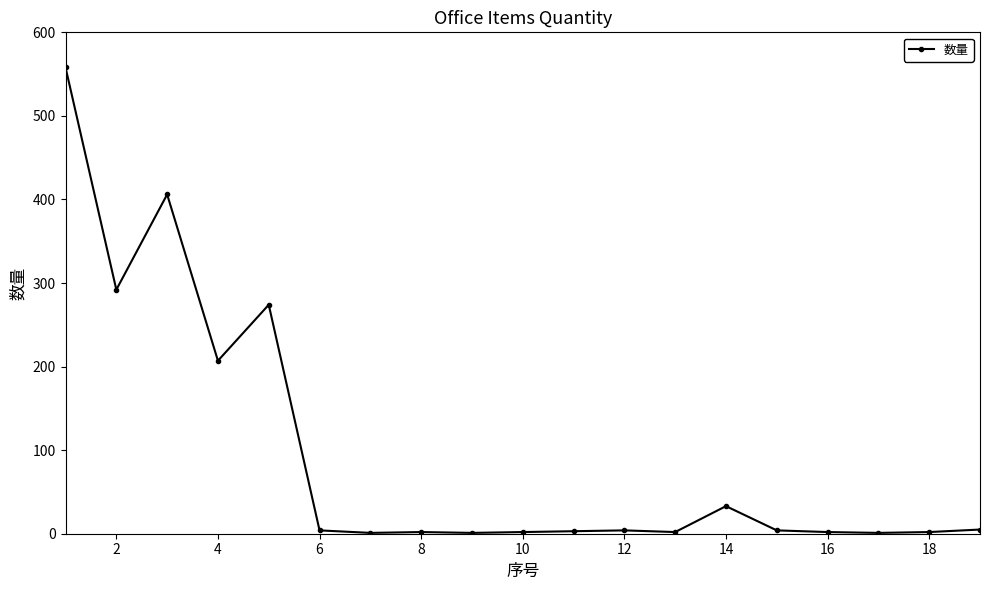

What is the difference between the maximum and minimum values?

557